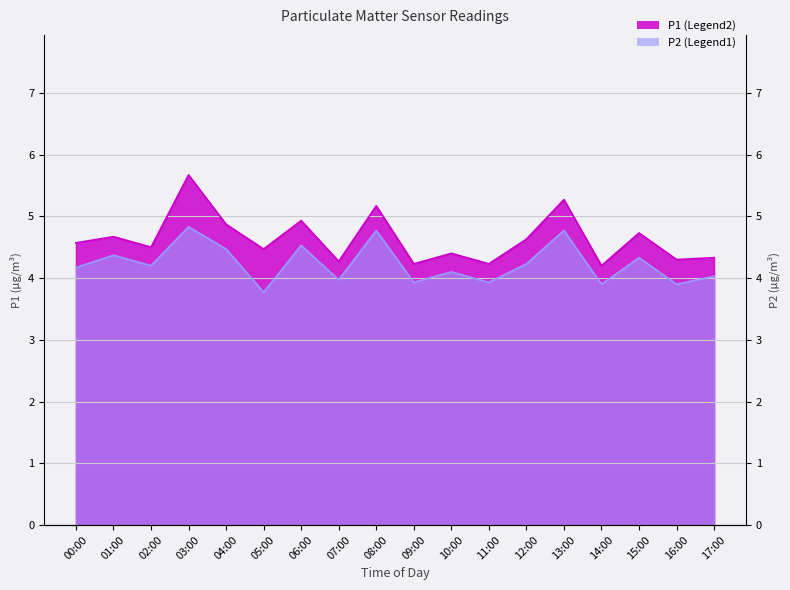

Reading left to right, list all the values displayed in this chart.

P1: 4.6	4.7	4.5	5.7	4.9	4.5	4.9	4.3	5.2	4.2	4.4	4.2	4.6	5.3	4.2	4.7	4.3	4.3
P2: 4.2	4.4	4.2	4.8	4.5	3.8	4.5	4.0	4.8	3.9	4.1	3.9	4.2	4.8	3.9	4.3	3.9	4.0